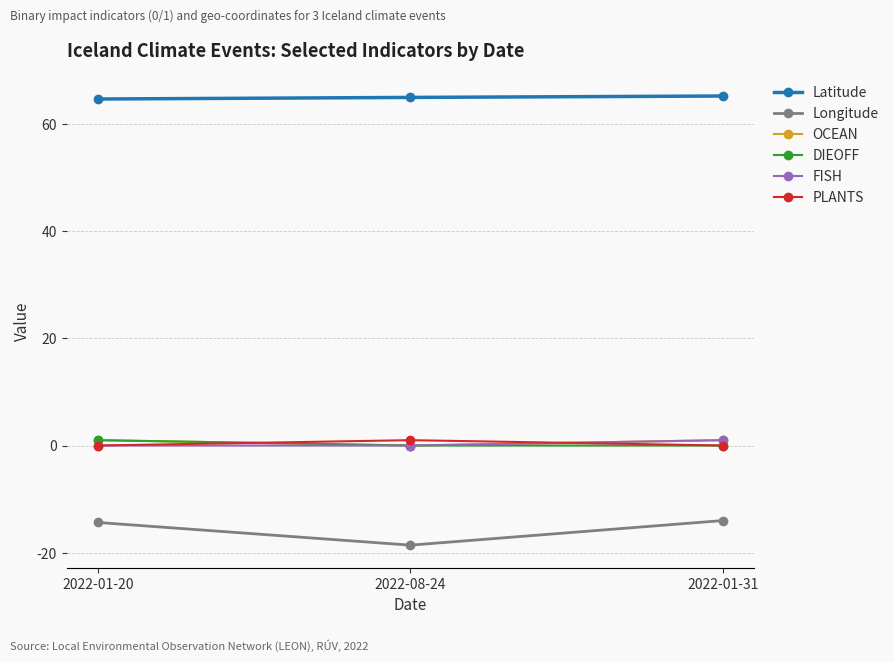

What is the difference between the maximum and minimum values in the DIEOFF series?

1.0